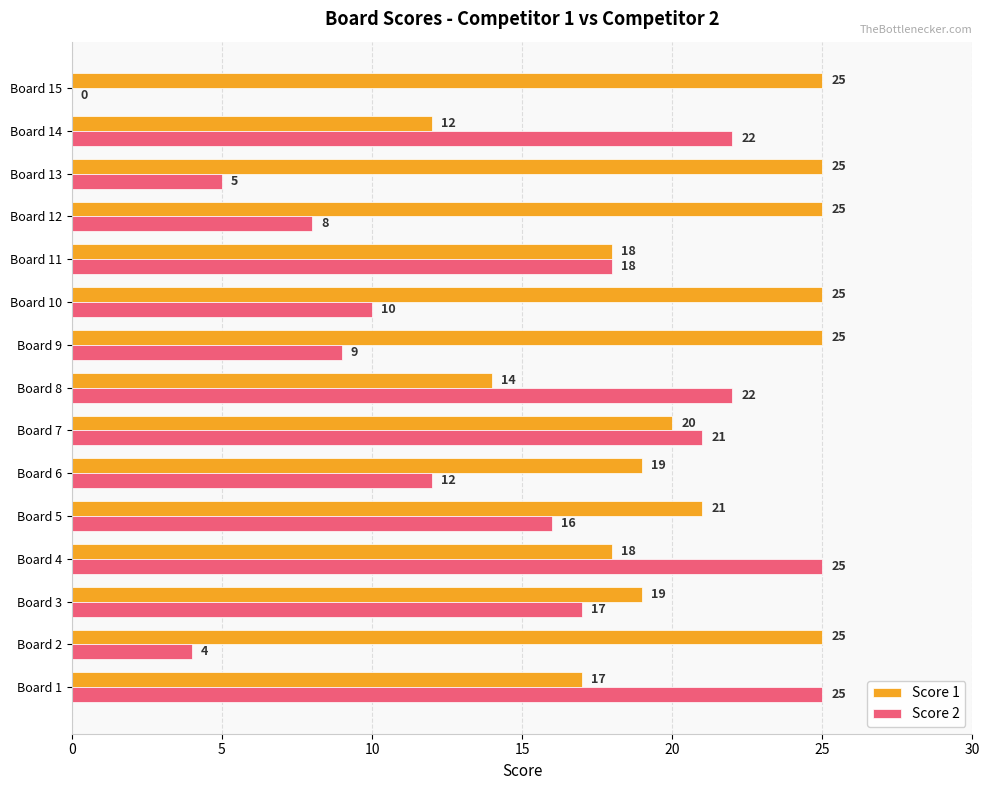

Is it true that Score 2 equals 32 at Board 7?

False